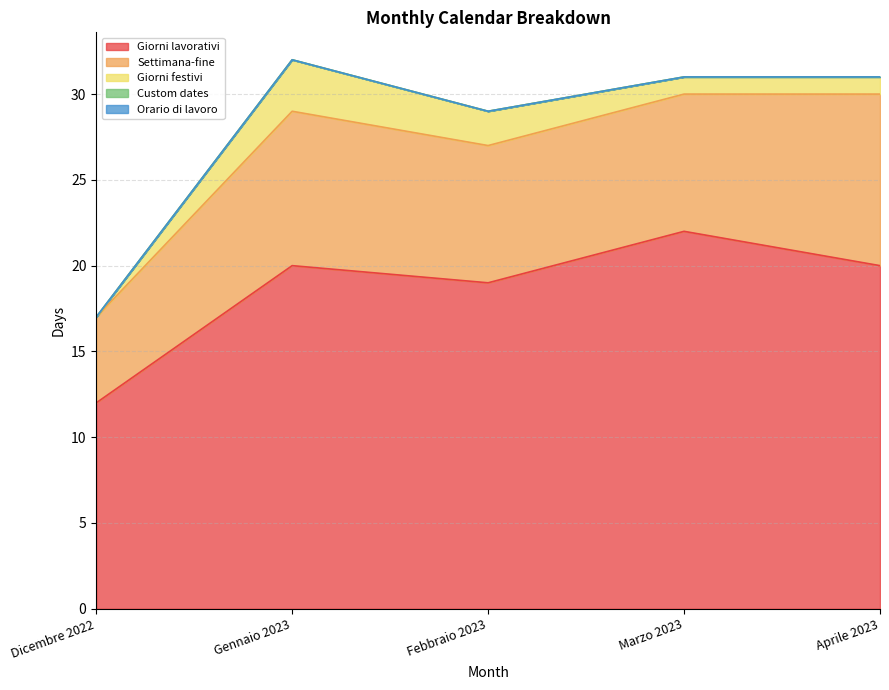

Reading right to left, transcribe all the data shown in this chart.

Giorni lavorativi: 20	22	19	20	12
Settimana-fine: 10	8	8	9	5
Giorni festivi: 1	1	2	3	0
Custom dates: 0	0	0	0	0
Orario di lavoro: 0	0	0	0	0